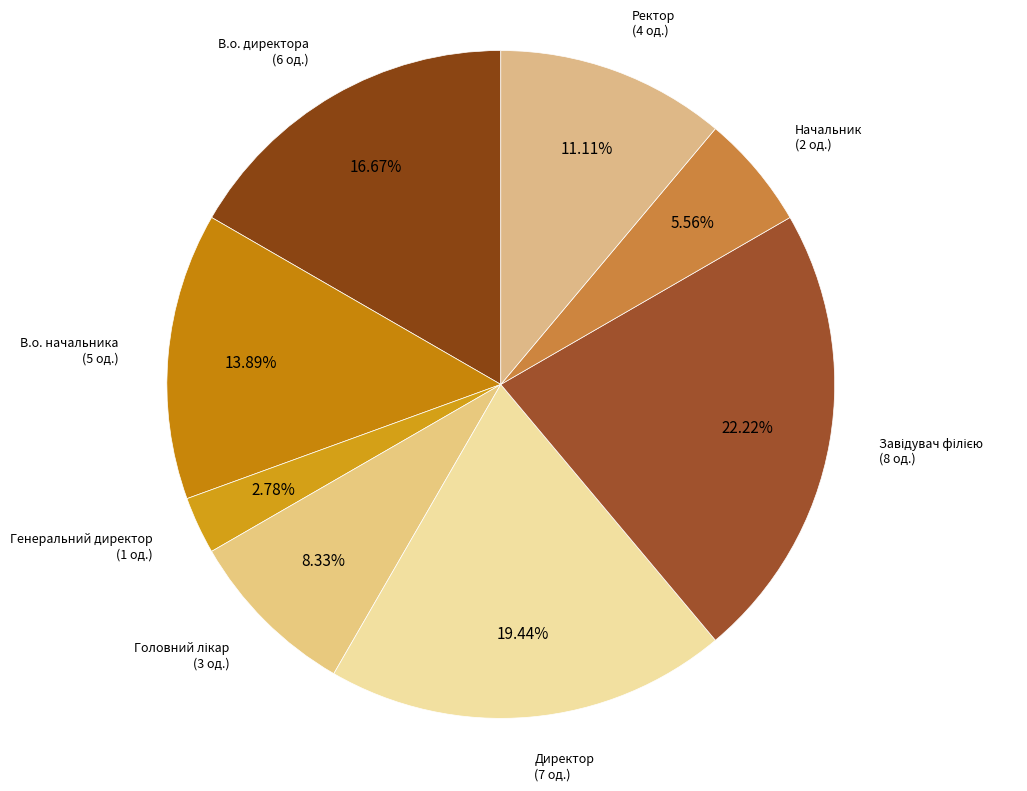

To the nearest percent, what is the average slice percentage?

12%